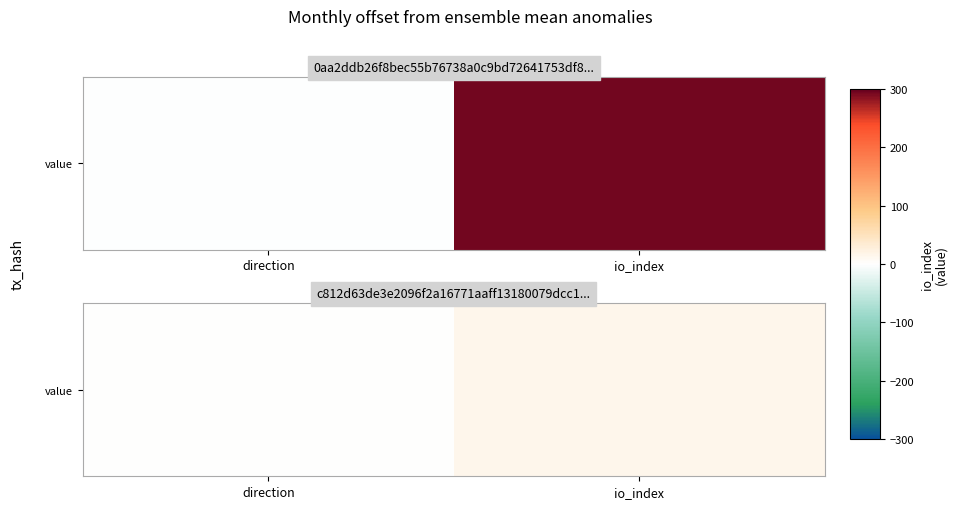

List the labels in order of value, smallest first.

direction, io_index